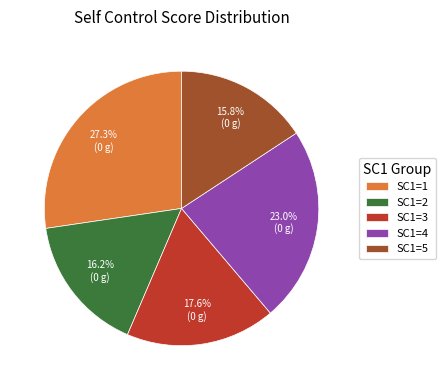

Do SC1=3 and SC1=5 together represent more than half of the pie?

No